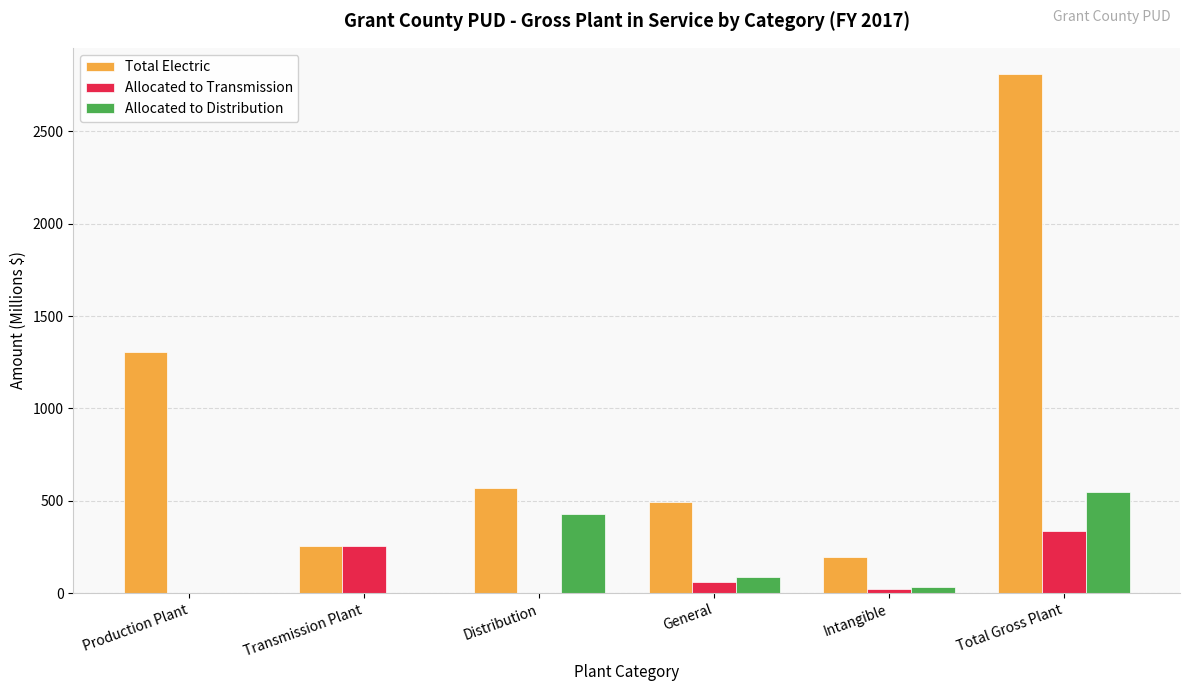

How many groups of bars are there?

6